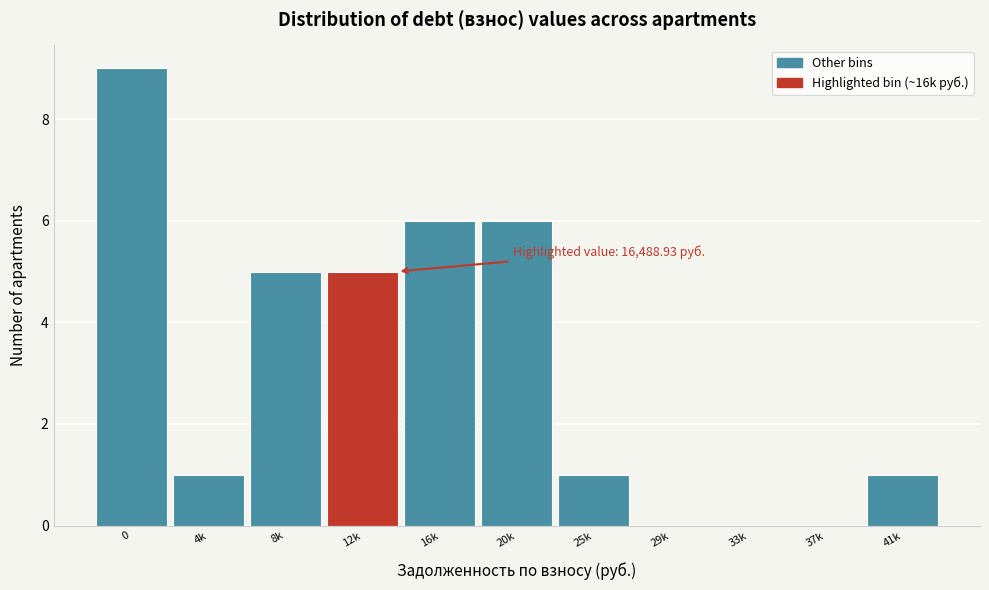

Reading right to left, transcribe all the data shown in this chart.

41k=1	37k=0	33k=0	29k=0	25k=1	20k=6	16k=6	12k=5	8k=5	4k=1	0=9